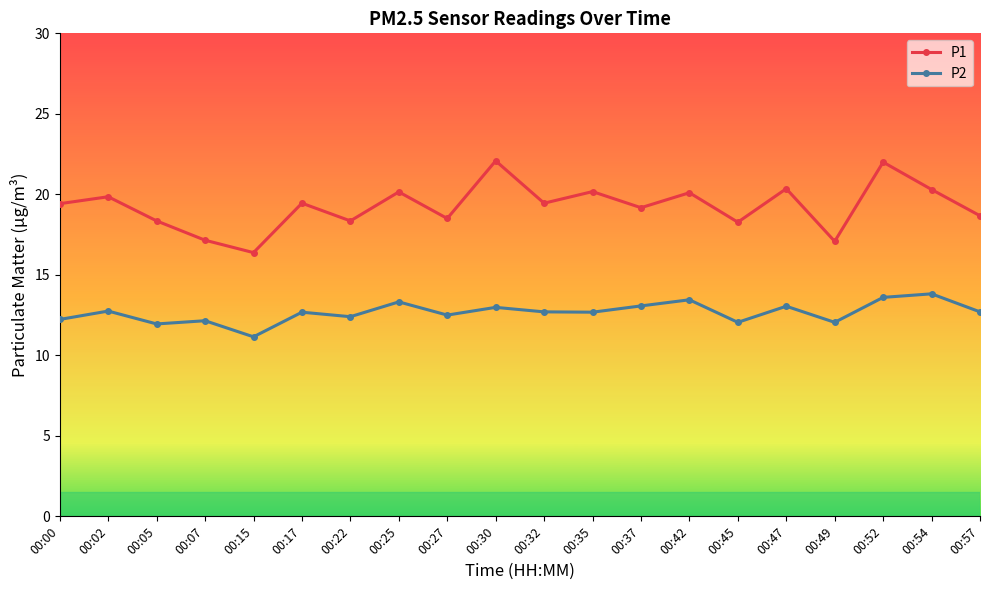

What is the maximum value for P1?

22.1